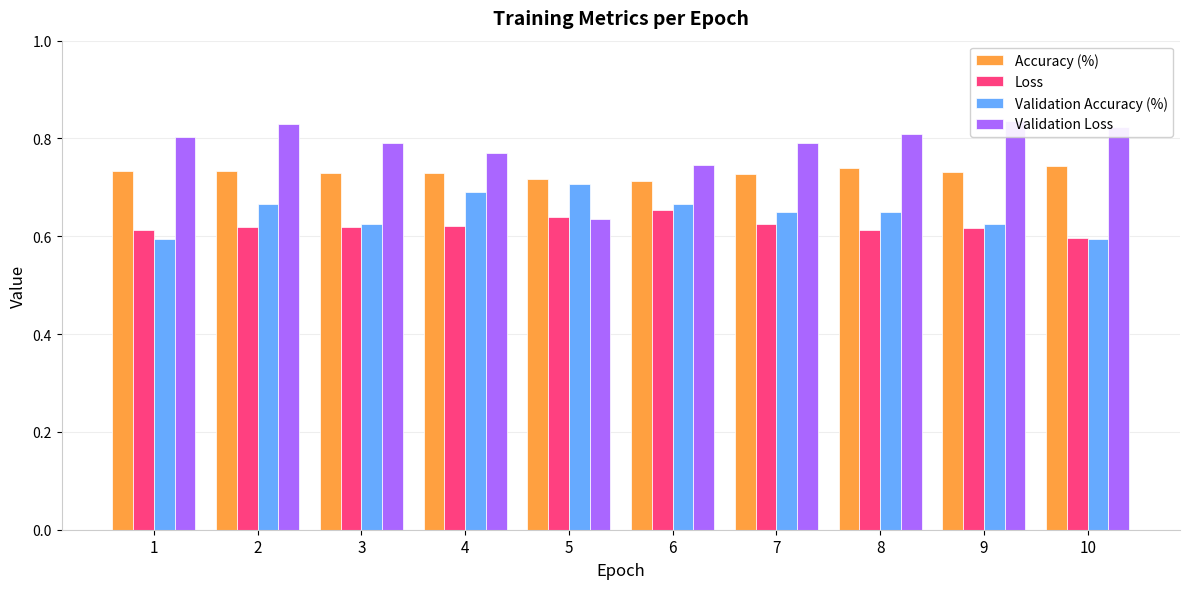

True or false: Validation Accuracy (%) has a value of 0.8 at 1.

False